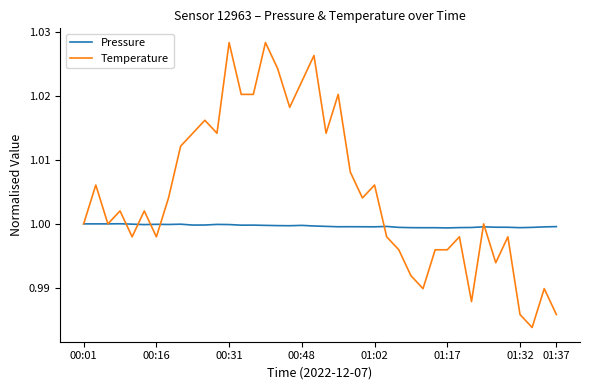

List the series in order of their overall mean, highest first.

Temperature, Pressure